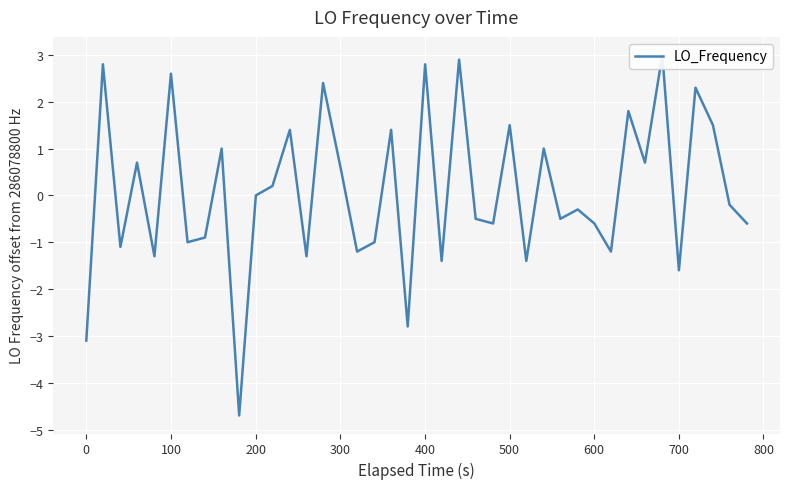

What is the sum of all values?

3.3